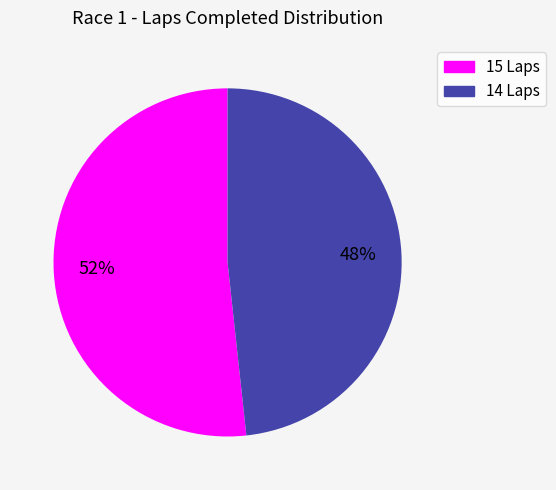

Do 14 Laps and 15 Laps together represent more than half of the pie?

Yes